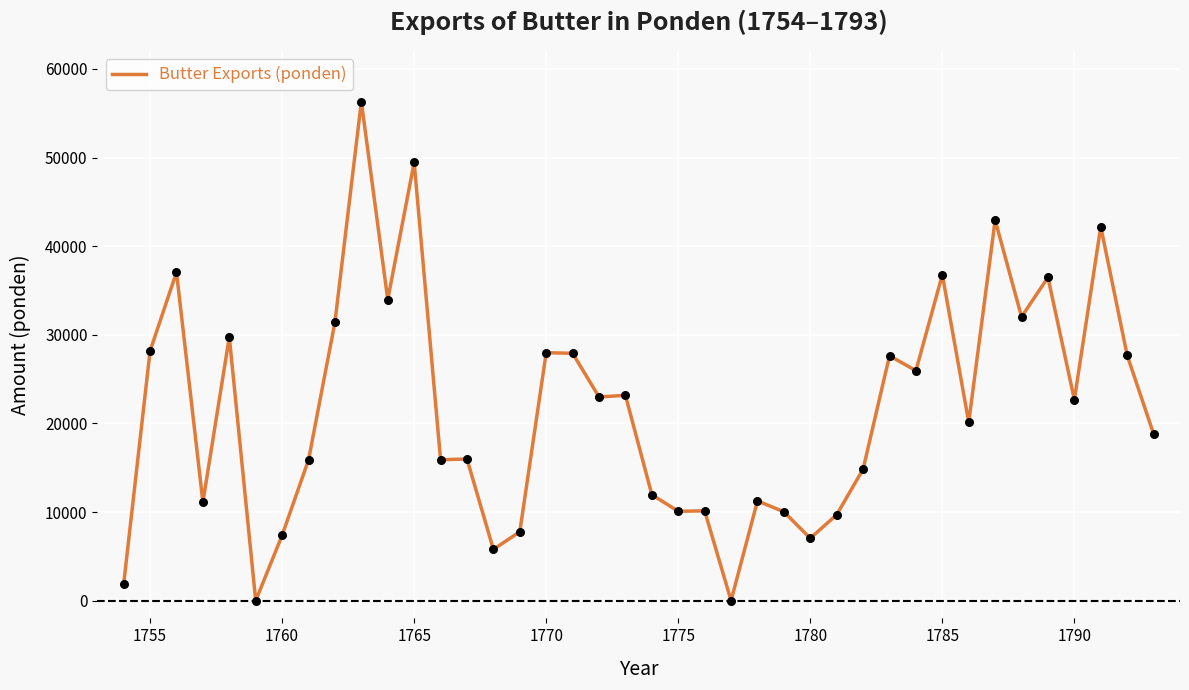

What is the maximum value shown in the chart?

56294